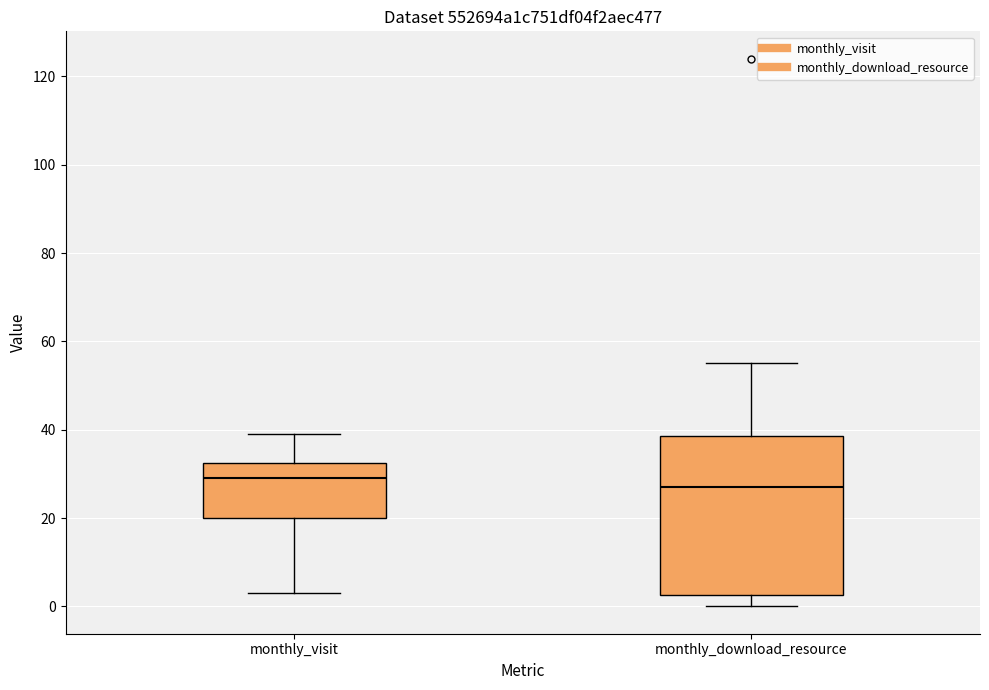

Which box's median line is the highest?

monthly_visit